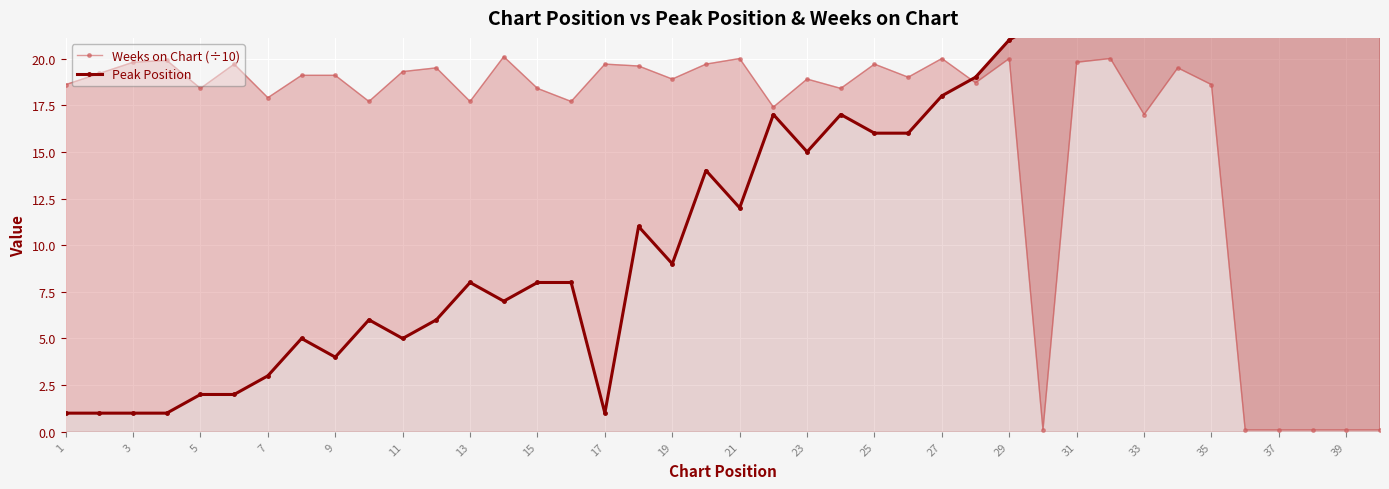

In Weeks on Chart (÷10), how many points are higher than both neighbors (excluding endpoints)?

12